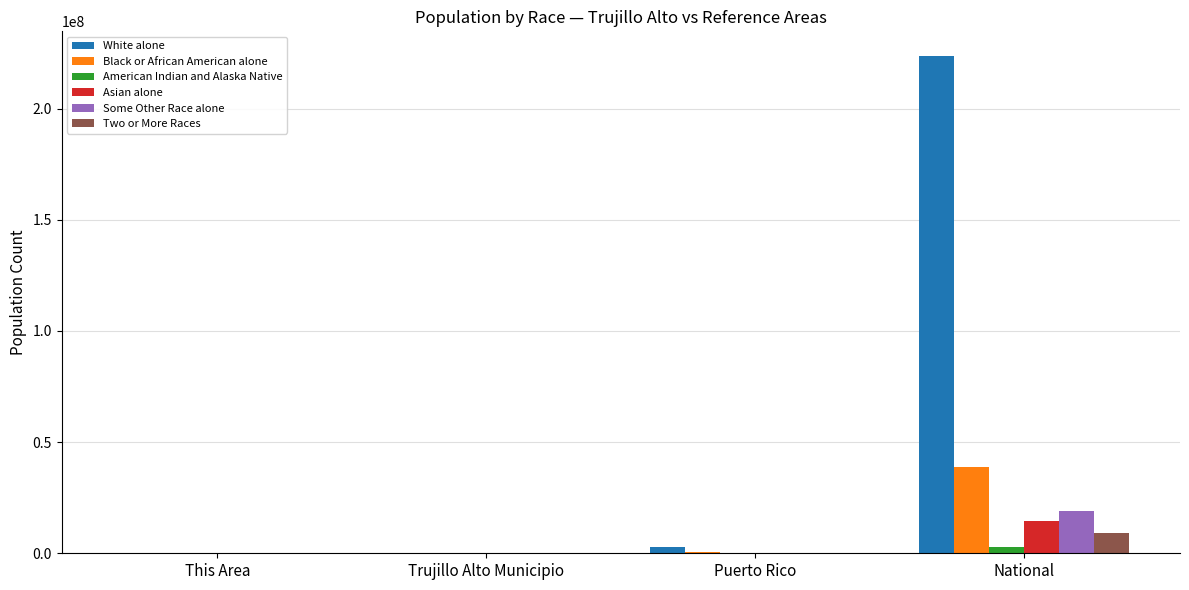

Between This Area and National, which series saw the biggest shift?

White alone